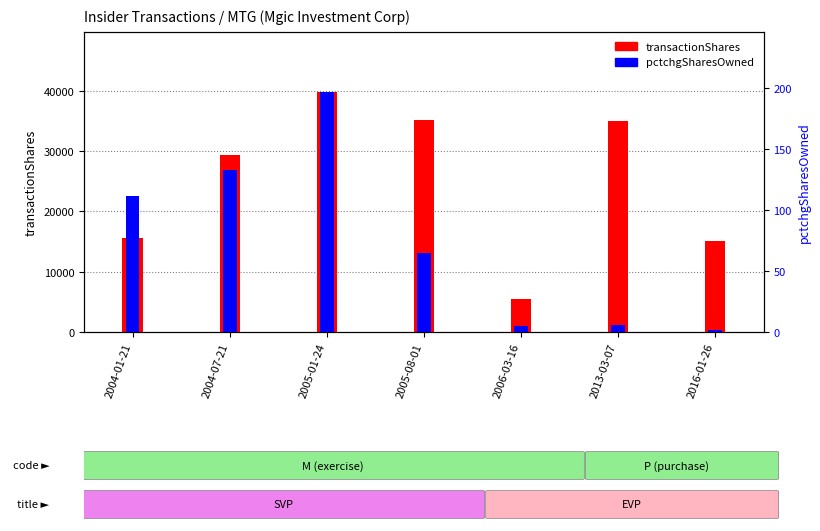

What position from the right is 2006-03-16?

3